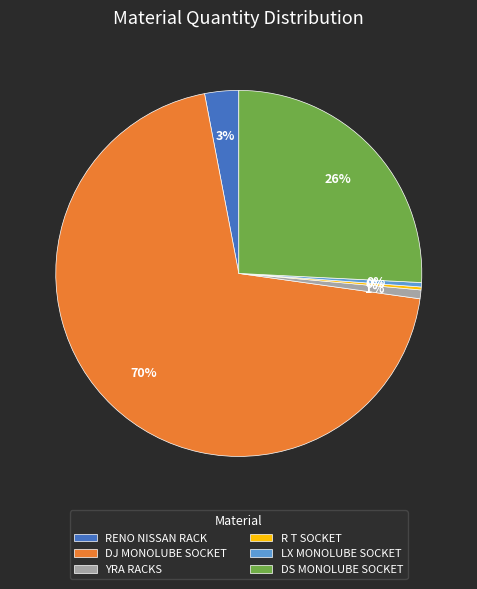

Do YRA RACKS and DJ MONOLUBE SOCKET together represent more than half of the pie?

Yes